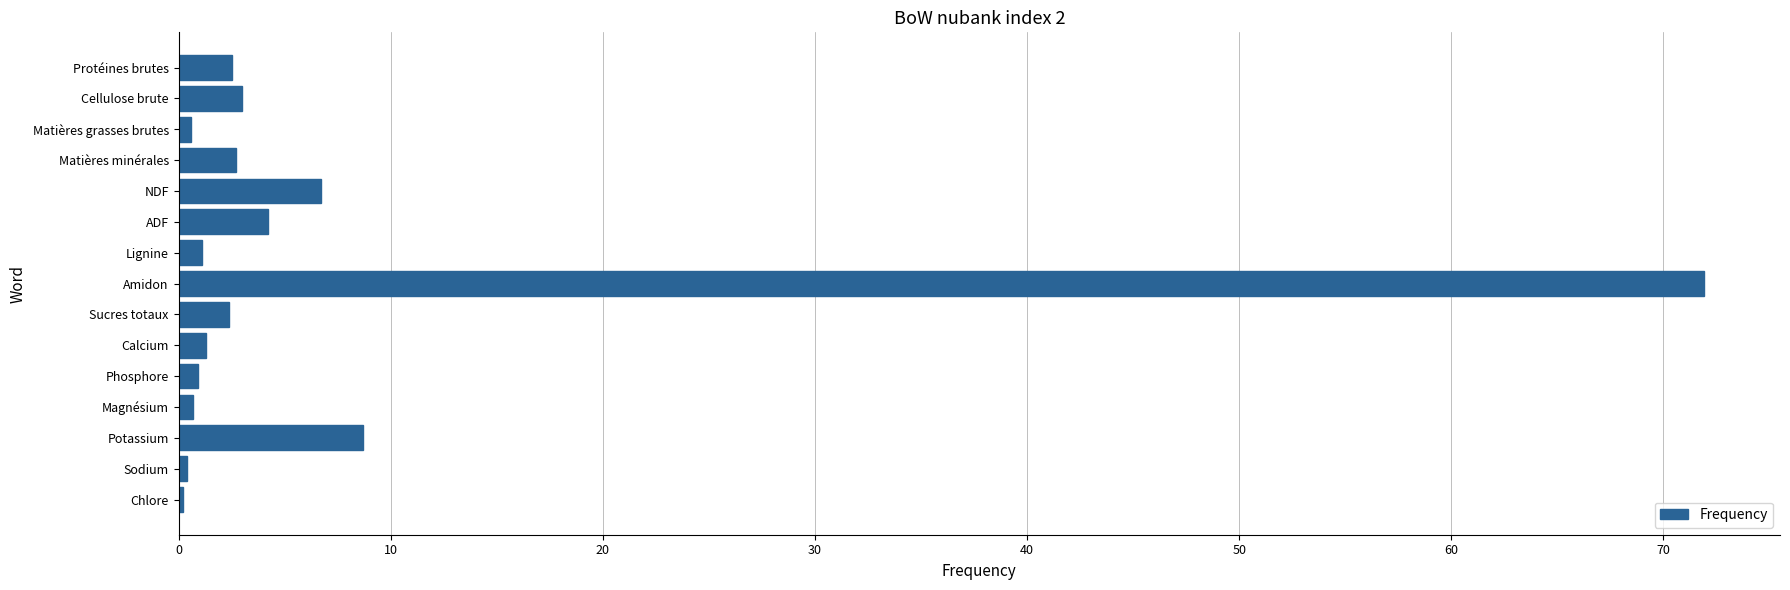

What is the sum of all values?

107.3